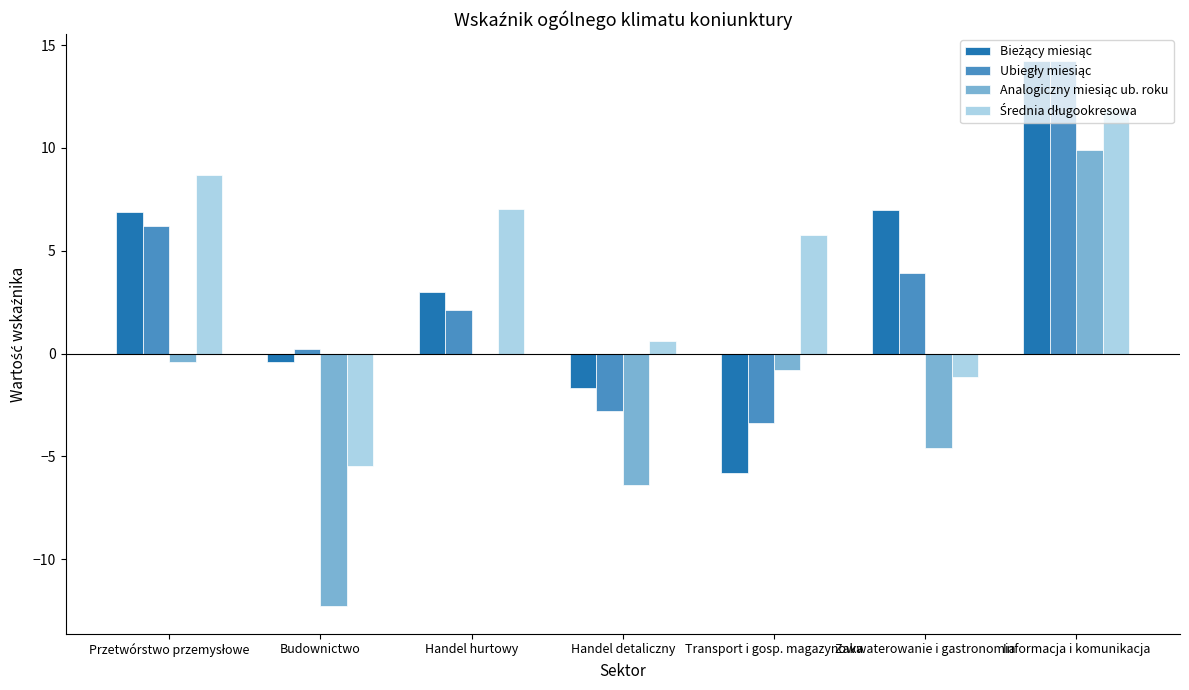

What is the greatest value displayed?

14.2